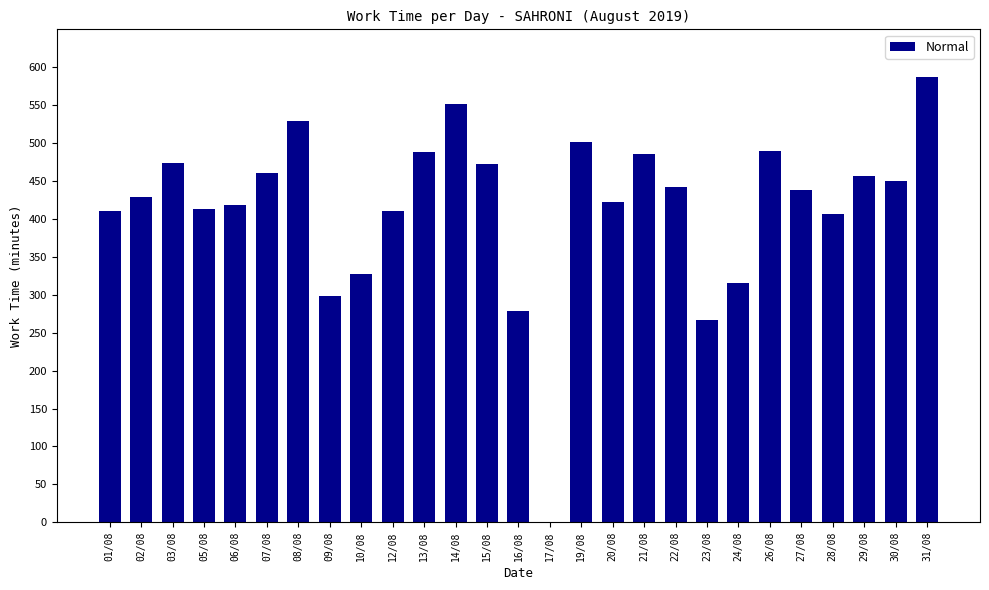

What is the approximate value at 30/08, to the nearest 10?

450